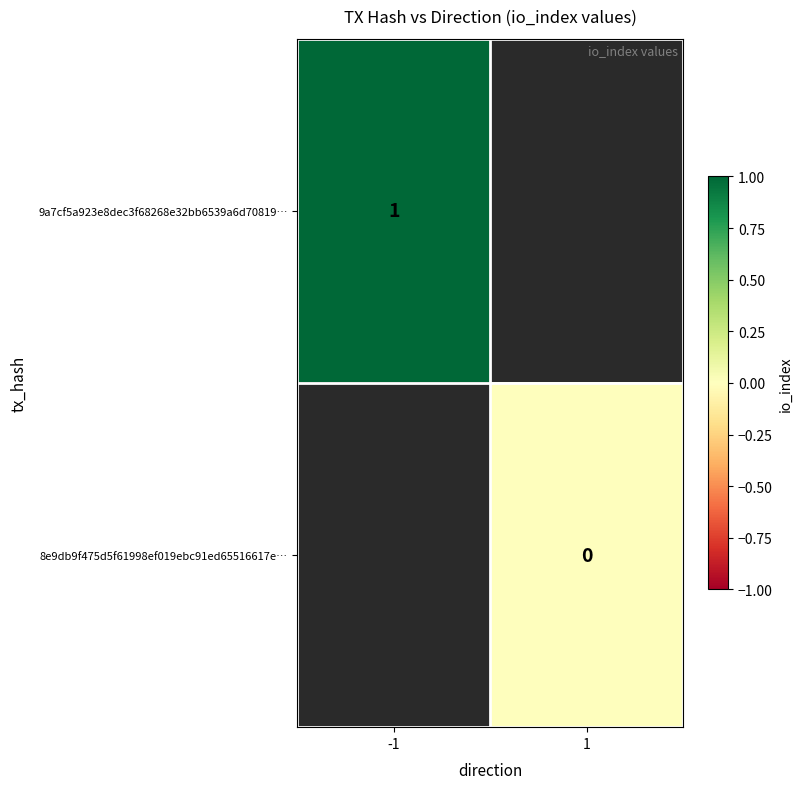

Count the number of categories in the chart.

2